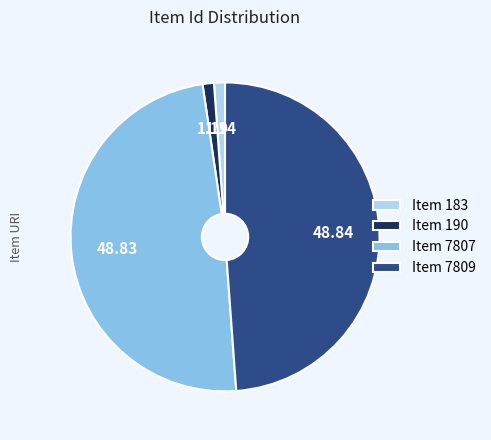

Between Item 7809 and Item 190, which is larger?

Item 7809